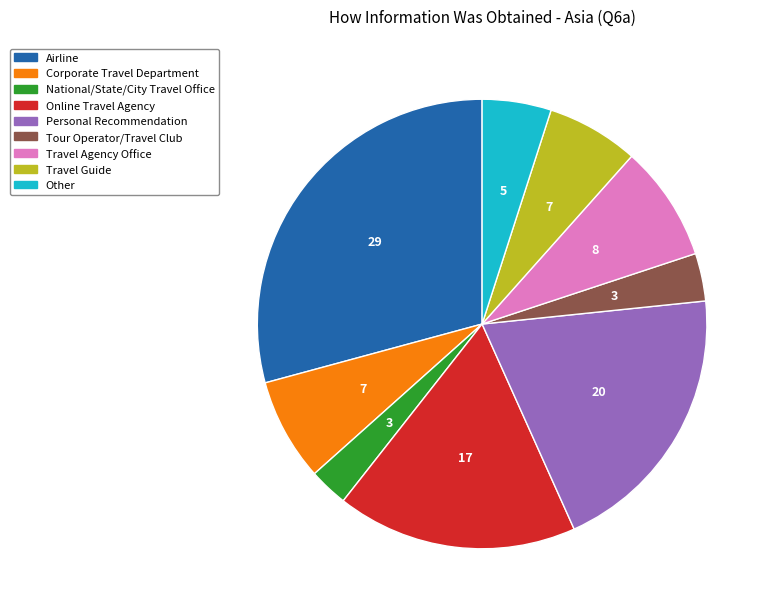

What is the smallest slice in the pie chart?

National/State/City Travel Office